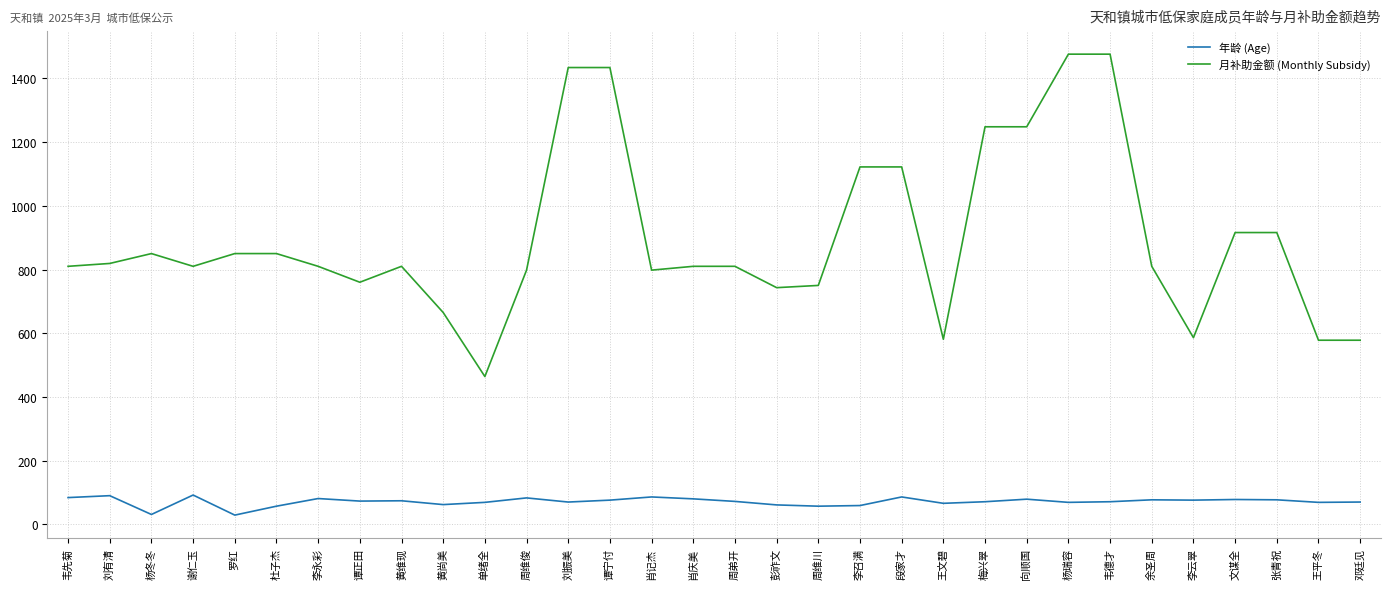

List the series in order of their peak value, highest first.

月补助金额 (Monthly Subsidy), 年龄 (Age)